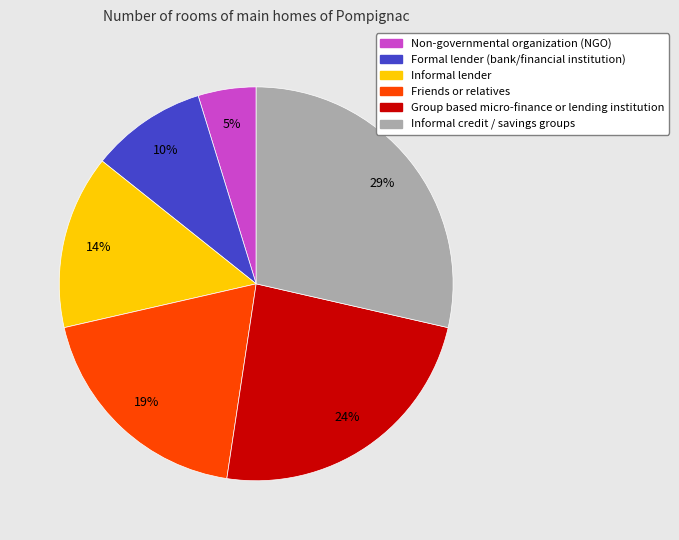

Is there a majority slice in this chart?

No